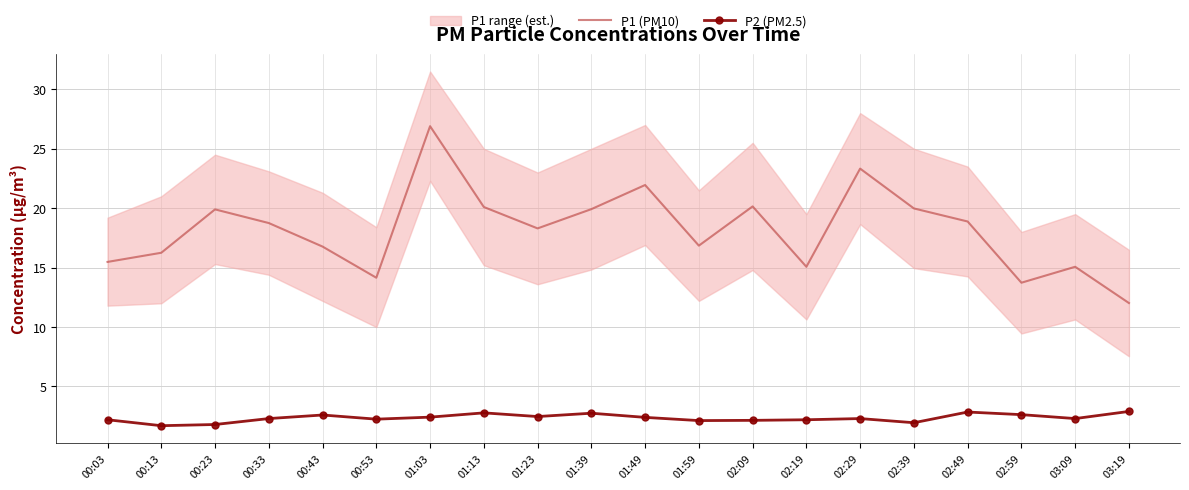

At which category does P1 (PM10) reach its first local valley?

00:53